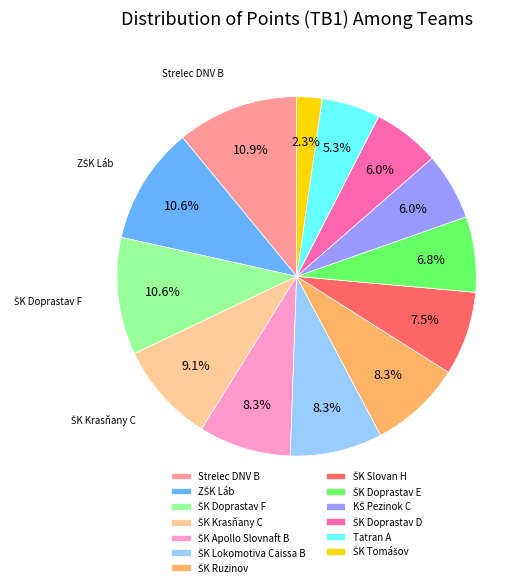

Does any single category account for the majority?

No